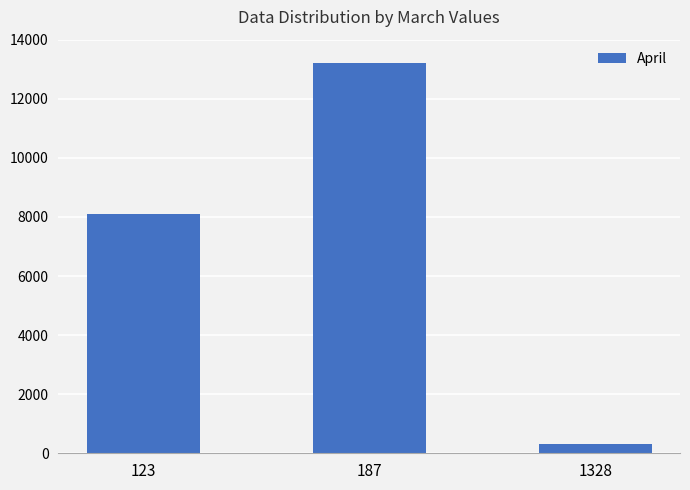

Approximately how many times larger is the value at 123 compared to 1328?

24.7